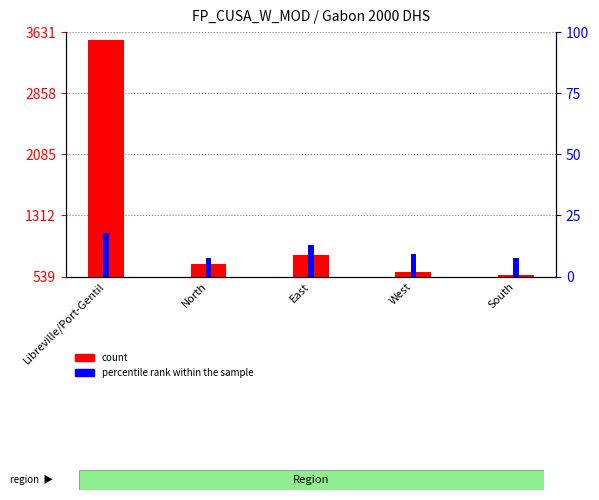

Does the chart contain stacked bars?

No